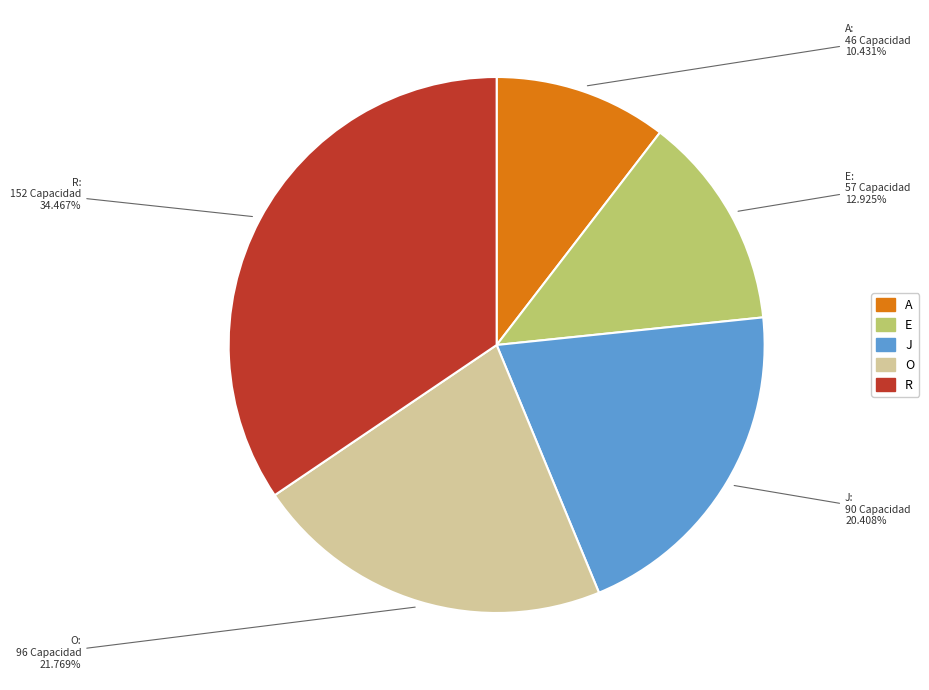

To the nearest percent, what portion does R represent?

34%